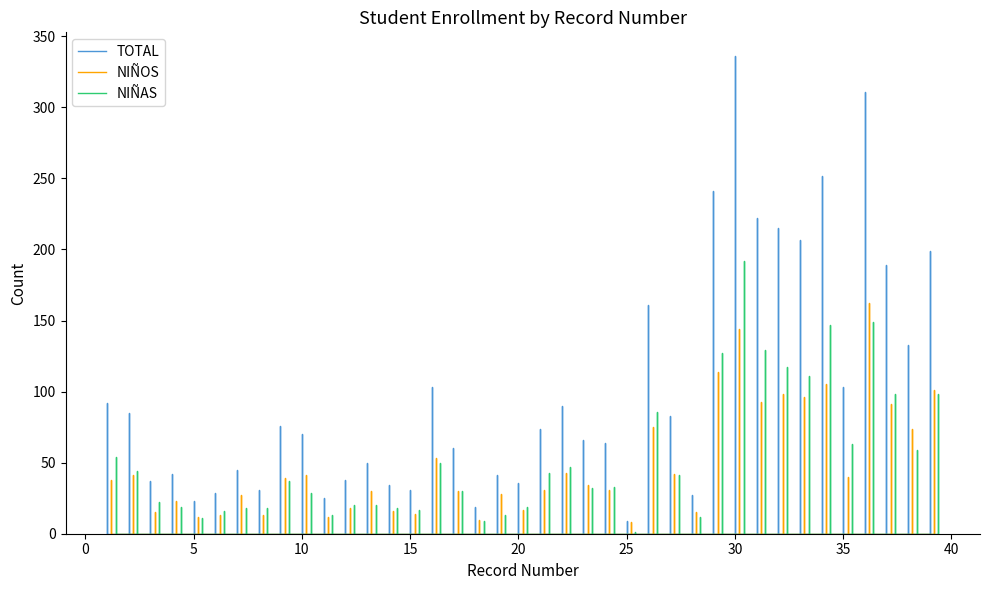

Reading left to right, transcribe all the data shown in this chart.

TOTAL: 1=92	2=85	3=37	4=42	5=23	6=29	7=45	8=31	9=76	10=70	11=25	12=38	13=50	14=34	15=31	16=103	17=60	18=19	19=41	20=36	21=74	22=90	23=66	24=64	25=9	26=161	27=83	28=27	29=241	30=336	31=222	32=215	33=207	34=252	35=103	36=311	37=189	38=133	39=199
NIÑOS: 1=38	2=41	3=15	4=23	5=12	6=13	7=27	8=13	9=39	10=41	11=12	12=18	13=30	14=16	15=14	16=53	17=30	18=10	19=28	20=17	21=31	22=43	23=34	24=31	25=8	26=75	27=42	28=15	29=114	30=144	31=93	32=98	33=96	34=105	35=40	36=162	37=91	38=74	39=101
NIÑAS: 1=54	2=44	3=22	4=19	5=11	6=16	7=18	8=18	9=37	10=29	11=13	12=20	13=20	14=18	15=17	16=50	17=30	18=9	19=13	20=19	21=43	22=47	23=32	24=33	25=1	26=86	27=41	28=12	29=127	30=192	31=129	32=117	33=111	34=147	35=63	36=149	37=98	38=59	39=98